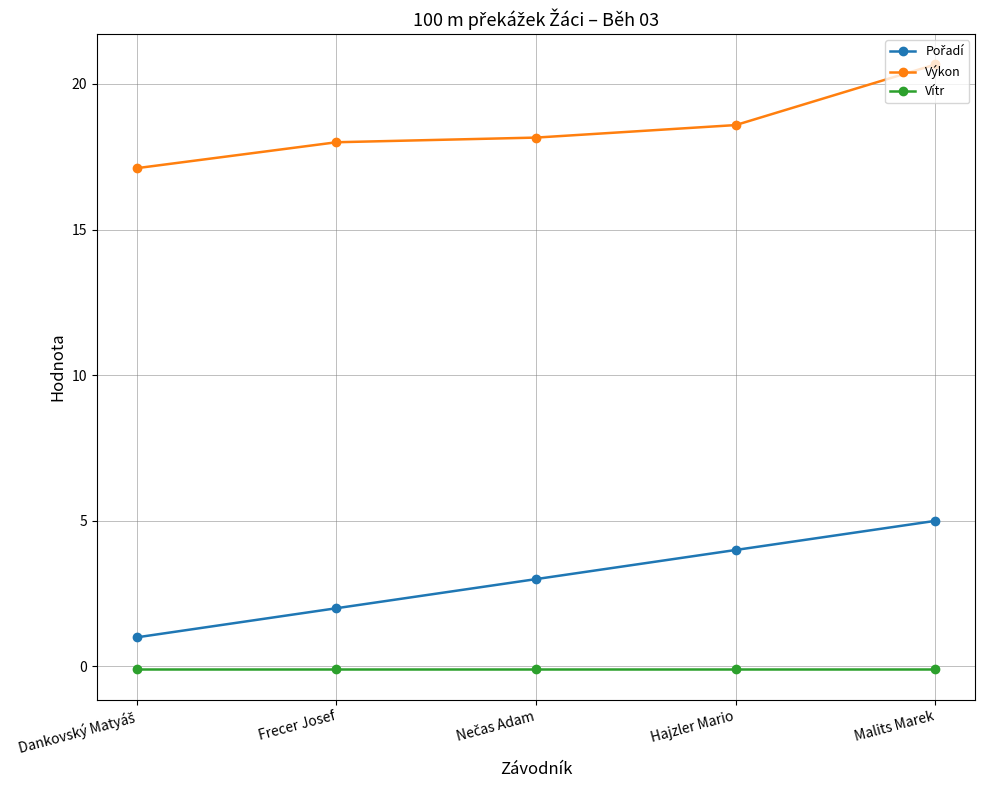

True or false: Výkon and Vítr intersect in this chart.

False